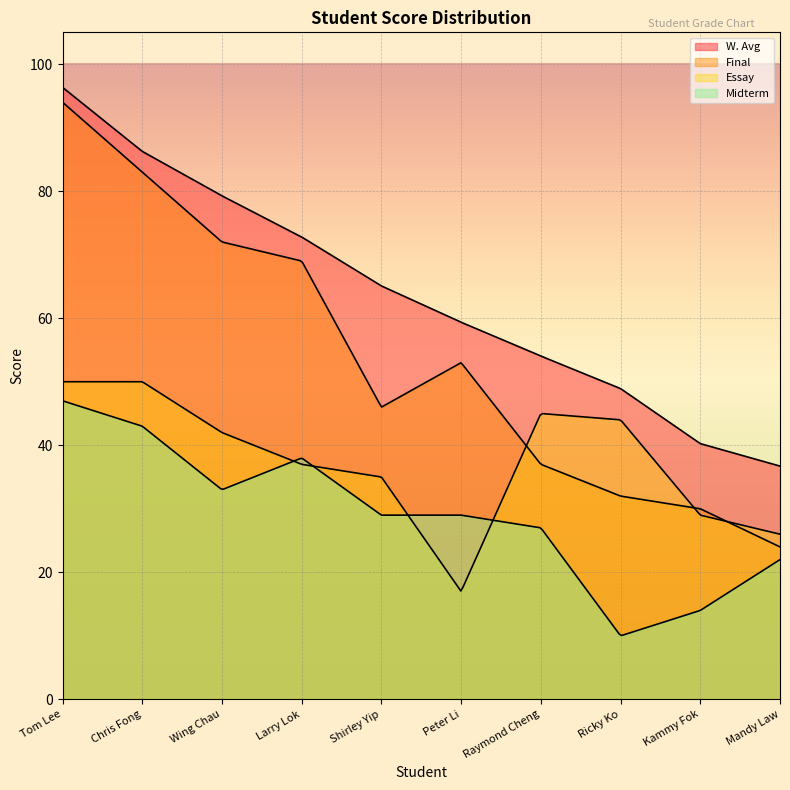

Which series has the widest spread of values?

Final